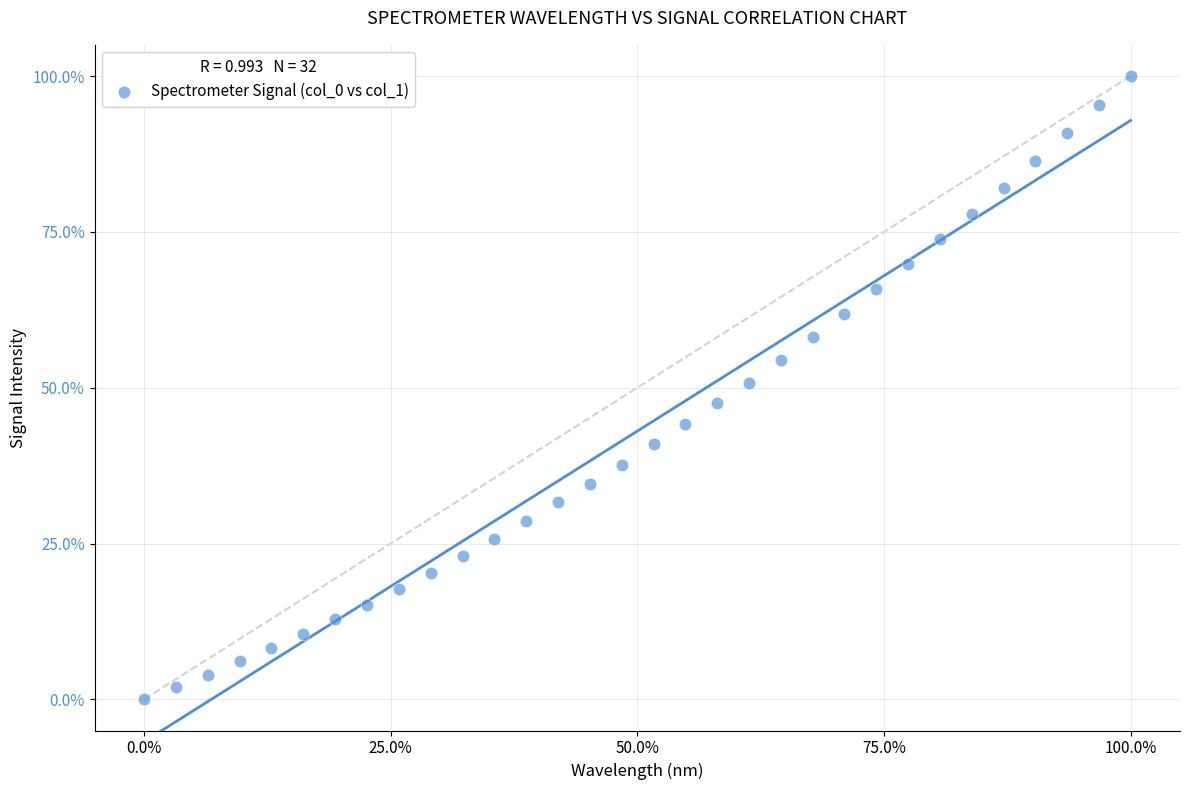

What is the range of Y values (max minus min)?

100.0